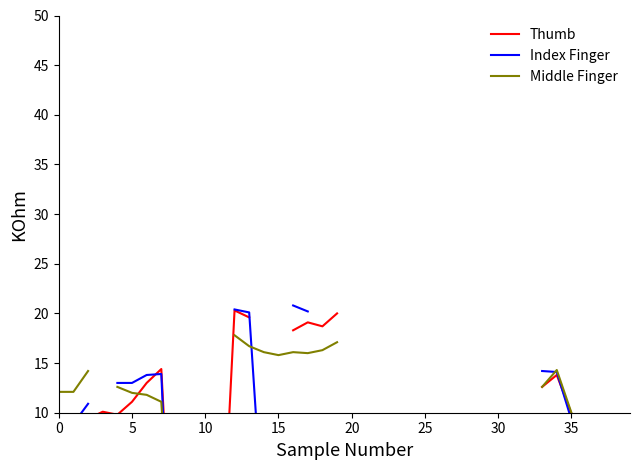

What is the value of the Thumb point at the 39th from the left?

3.3